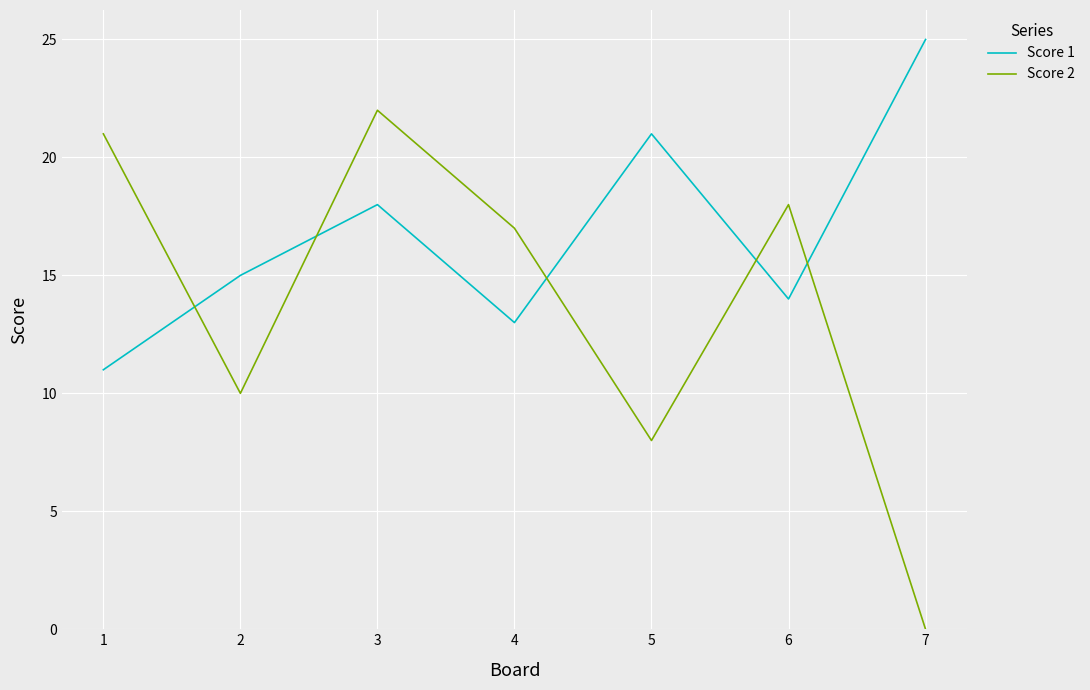

Reading right to left, extract all data points from this chart.

Score 1: 7=25	6=14	5=21	4=13	3=18	2=15	1=11
Score 2: 7=0	6=18	5=8	4=17	3=22	2=10	1=21